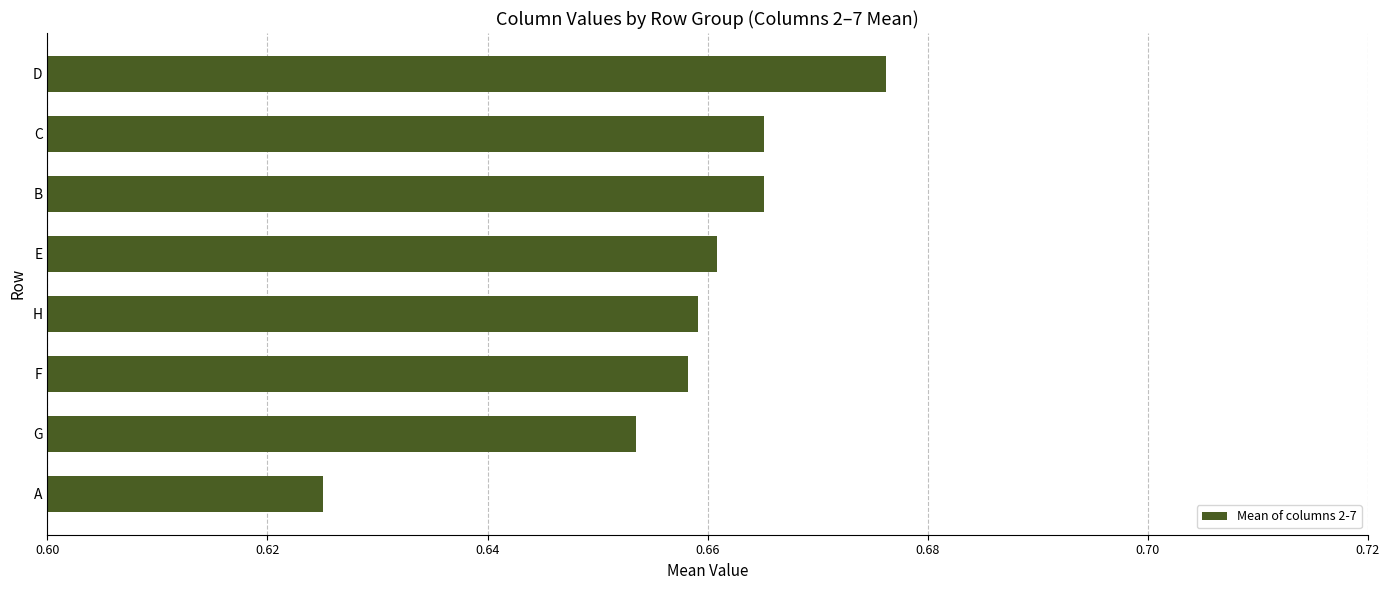

What is the sum of all values?

5.3